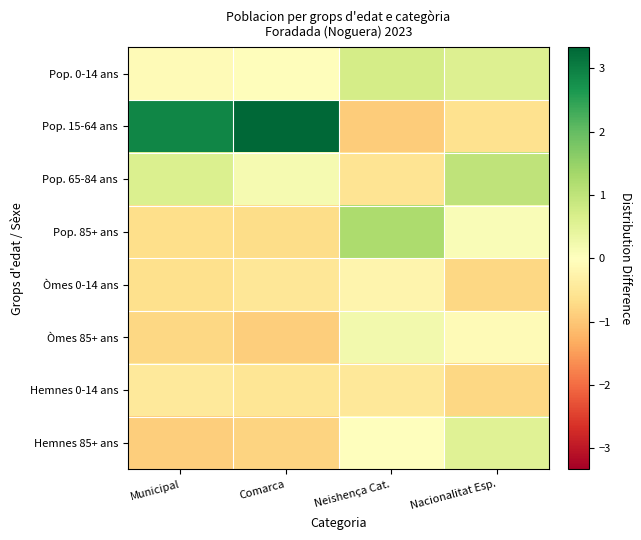

Reading left to right, list all the values displayed in this chart.

Pop. 0-14 ans: Municipal=-0.1	Comarca=-0.1	Neishença Cat.=0.7	Nacionalitat Esp.=0.6
Pop. 15-64 ans: Municipal=2.9	Comarca=3.3	Neishença Cat.=-0.9	Nacionalitat Esp.=-0.6
Pop. 65-84 ans: Municipal=0.6	Comarca=0.2	Neishença Cat.=-0.6	Nacionalitat Esp.=1.0
Pop. 85+ ans: Municipal=-0.7	Comarca=-0.7	Neishença Cat.=1.2	Nacionalitat Esp.=0.1
Òmes 0-14 ans: Municipal=-0.6	Comarca=-0.5	Neishença Cat.=-0.2	Nacionalitat Esp.=-0.8
Òmes 85+ ans: Municipal=-0.8	Comarca=-0.9	Neishença Cat.=0.2	Nacionalitat Esp.=-0.1
Hemnes 0-14 ans: Municipal=-0.5	Comarca=-0.5	Neishença Cat.=-0.5	Nacionalitat Esp.=-0.8
Hemnes 85+ ans: Municipal=-0.9	Comarca=-0.8	Neishença Cat.=0.0	Nacionalitat Esp.=0.5